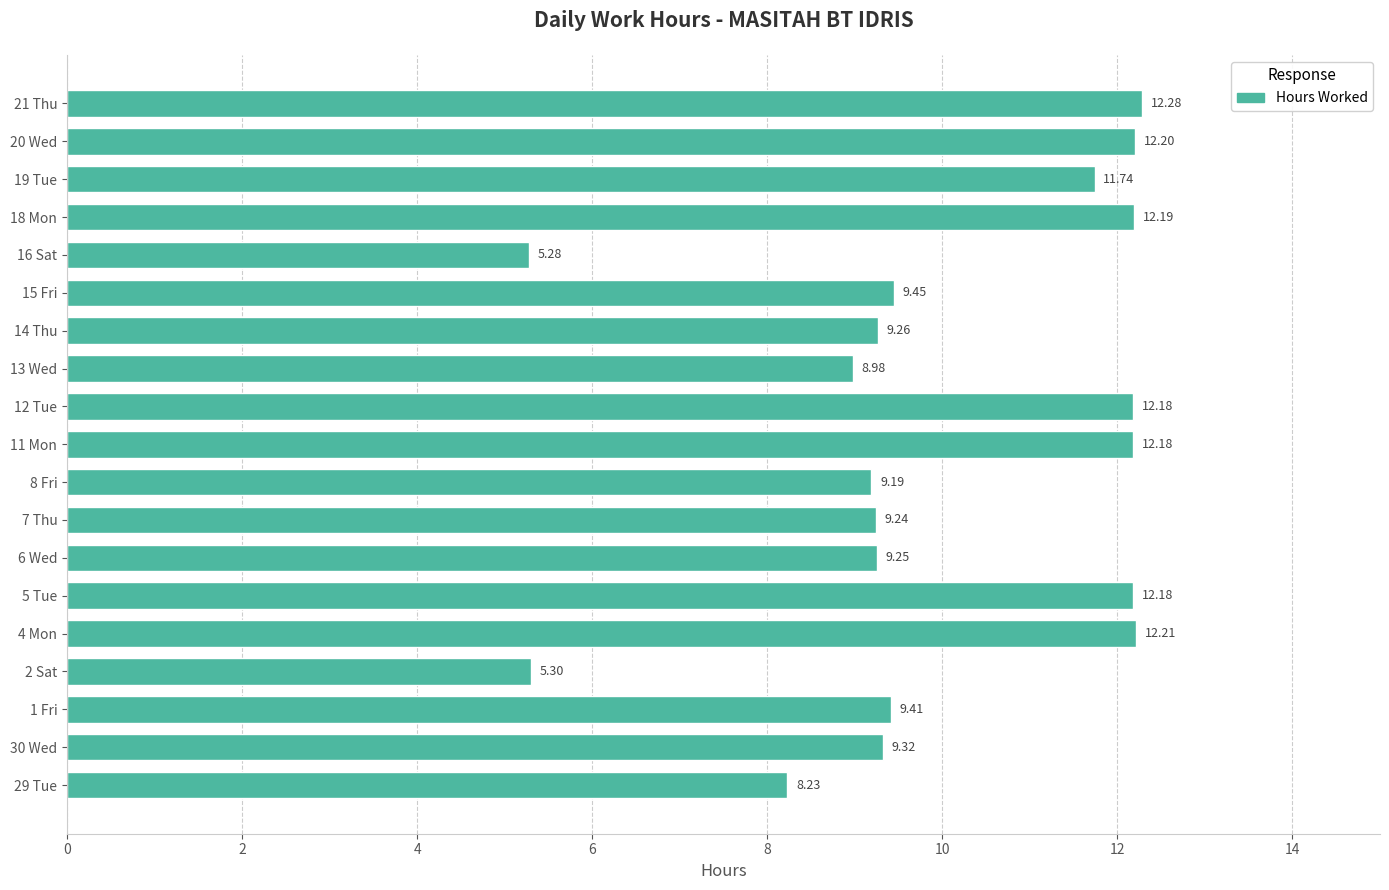

What is the change in value from 11 Mon to 16 Sat?

-6.9